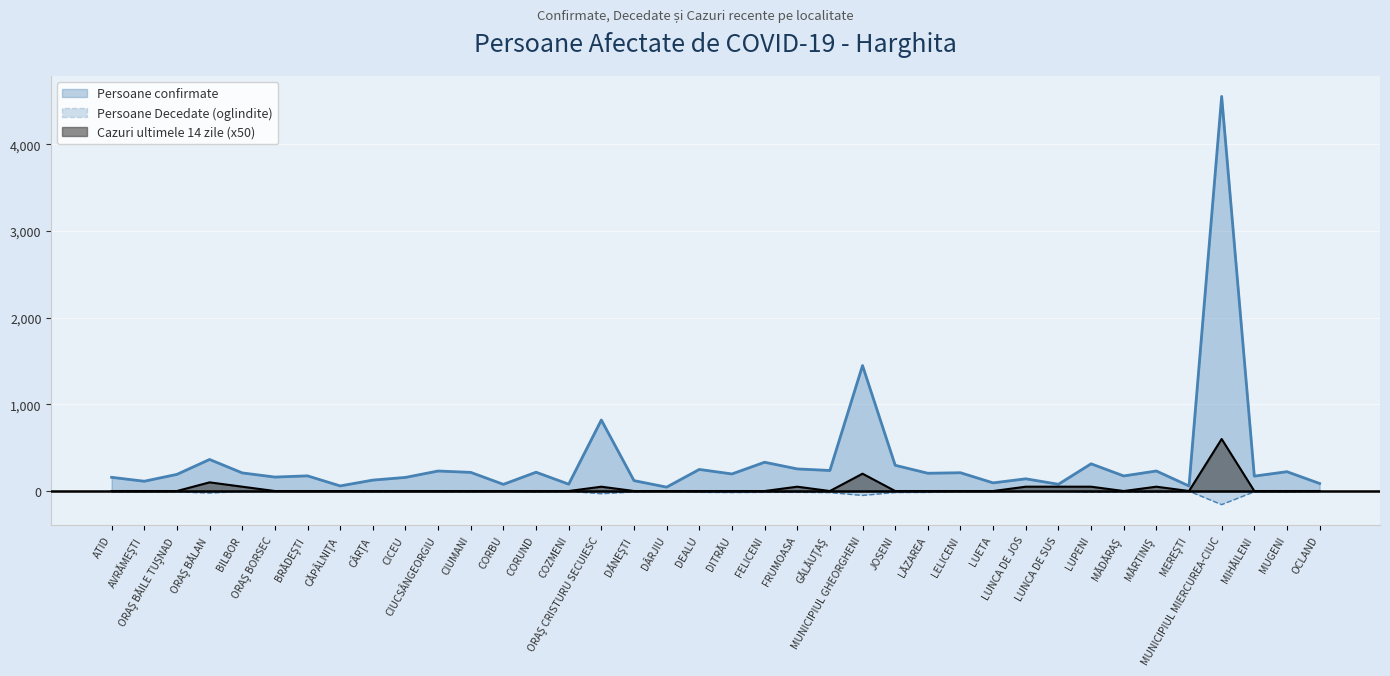

Between GĂLĂUŢAŞ and MUNICIPIUL MIERCUREA-CIUC, which is larger?

MUNICIPIUL MIERCUREA-CIUC